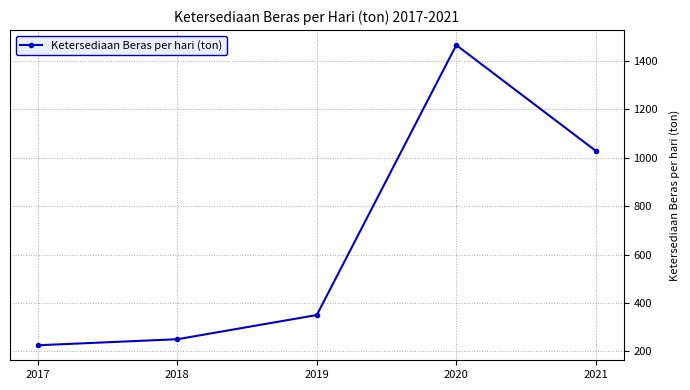

Is it true that the value at 2021 is 433.5?

False